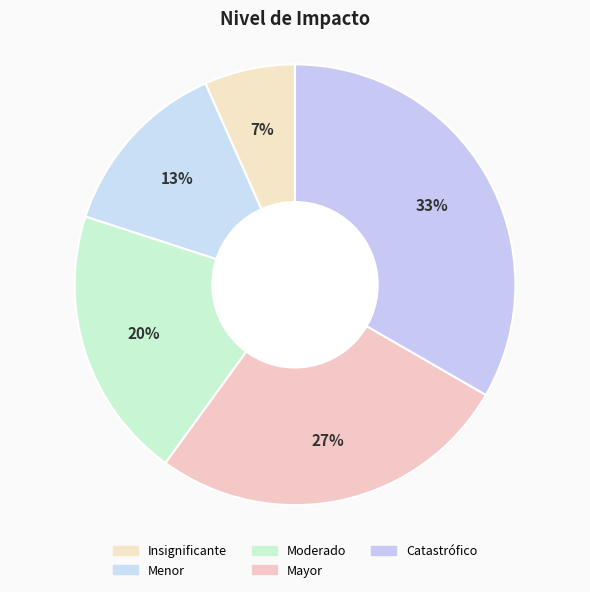

To the nearest percent, what is the combined percentage of Catastrófico and Insignificante?

40%